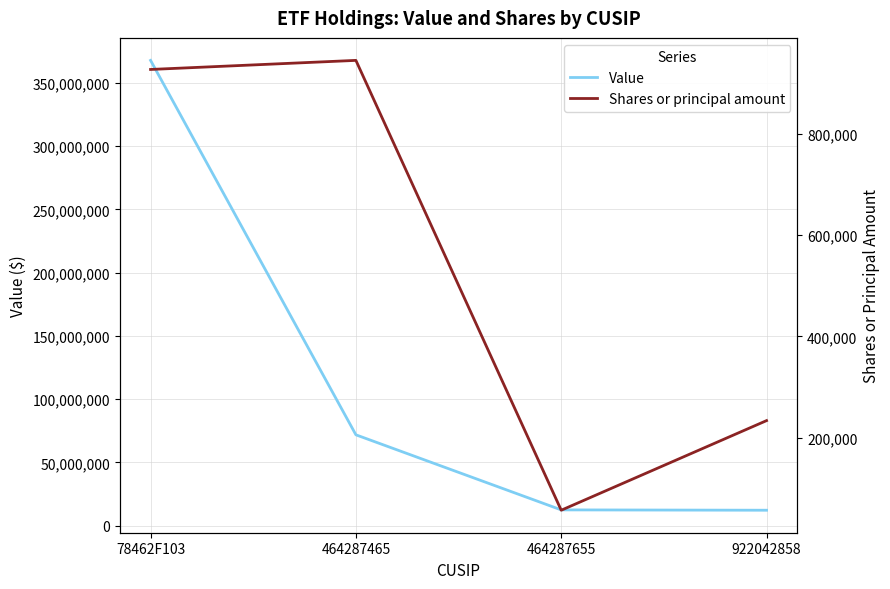

What is the difference between the maximum and minimum values in the Value series?

355568000